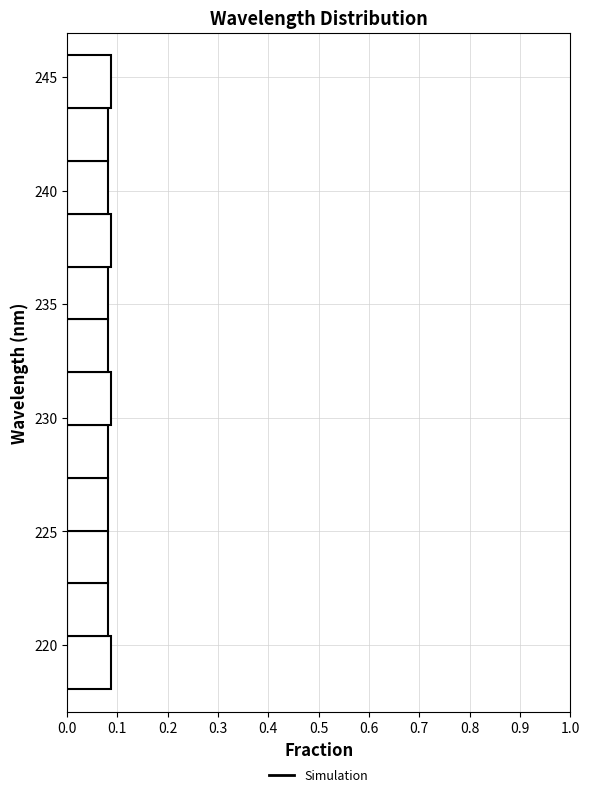

Reading bottom to top, transcribe this chart: for each bar, give the range it covers on the y-axis and its length. Neither the bar edges nor the lengths are printed on the chart, so give them approximately, as read against the axes.

218.0 to 220.5: 0.09
220.5 to 222.5: 0.08
222.5 to 225.0: 0.08
225.0 to 227.5: 0.08
227.5 to 229.5: 0.08
229.5 to 232.0: 0.09
232.0 to 234.5: 0.08
234.5 to 236.5: 0.08
236.5 to 239.0: 0.09
239.0 to 241.5: 0.08
241.5 to 243.5: 0.08
243.5 to 246.0: 0.09